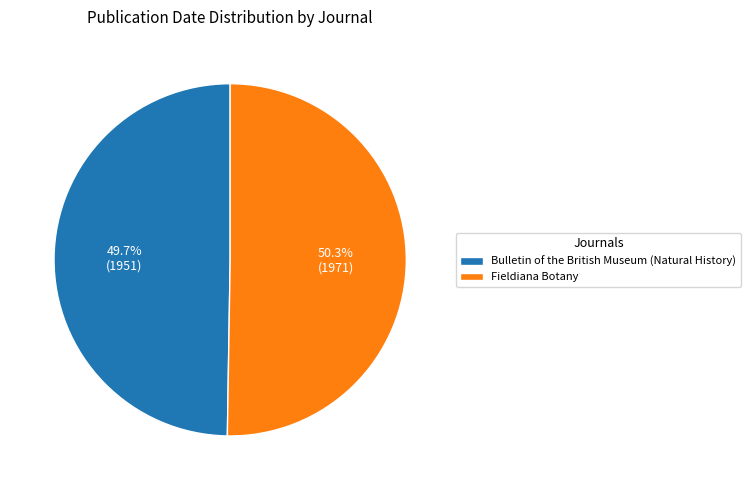

What portion of the pie excludes Fieldiana Botany?

49.7%